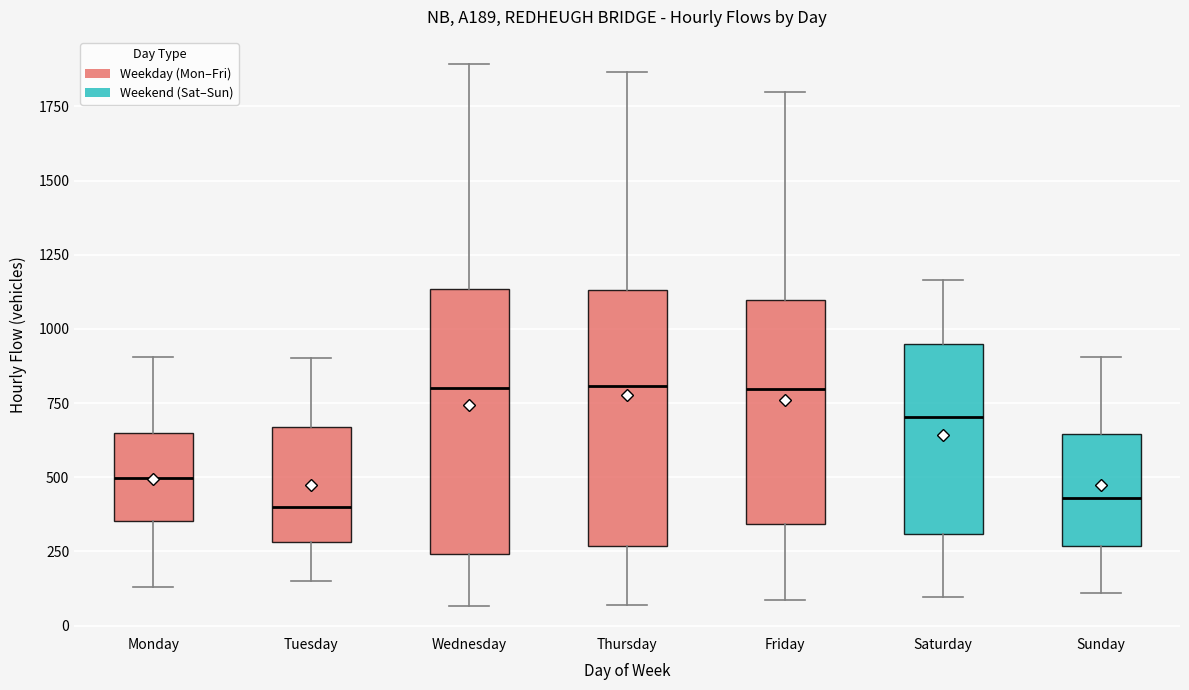

Reading left to right, read every box against the y-axis: the position of its median line, the range the box covers, and the ends of its whiskers. The values are not printed on the chart, so give them approximately, as read against the axis.

Monday: median 500, box 350 to 650, whiskers 150 to 900
Tuesday: median 400, box 300 to 650, whiskers 150 to 900
Wednesday: median 800, box 250 to 1150, whiskers 50 to 1900
Thursday: median 800, box 250 to 1150, whiskers 50 to 1850
Friday: median 800, box 350 to 1100, whiskers 100 to 1800
Saturday: median 700, box 300 to 950, whiskers 100 to 1150
Sunday: median 450, box 250 to 650, whiskers 100 to 900